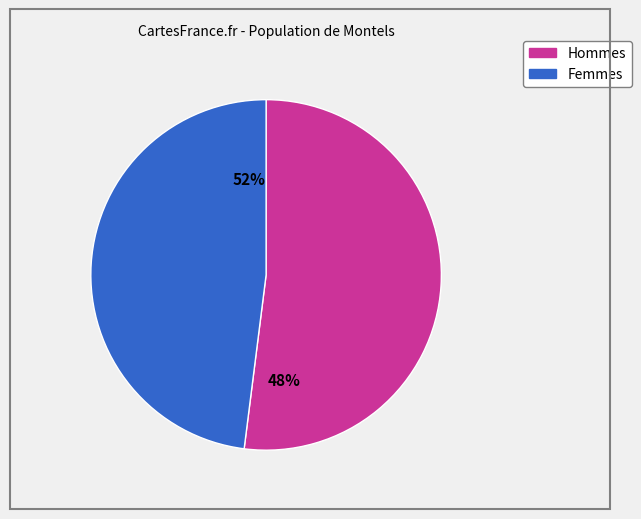

Does 1 account for over 50% of the chart?

No